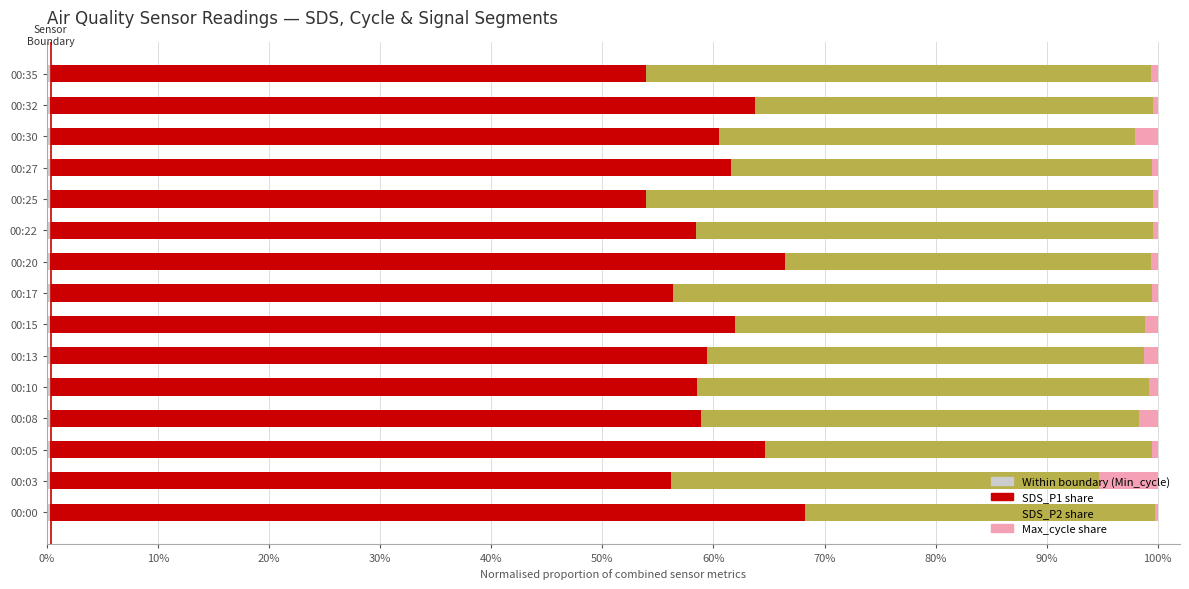

How many categories are shown in the chart?

15